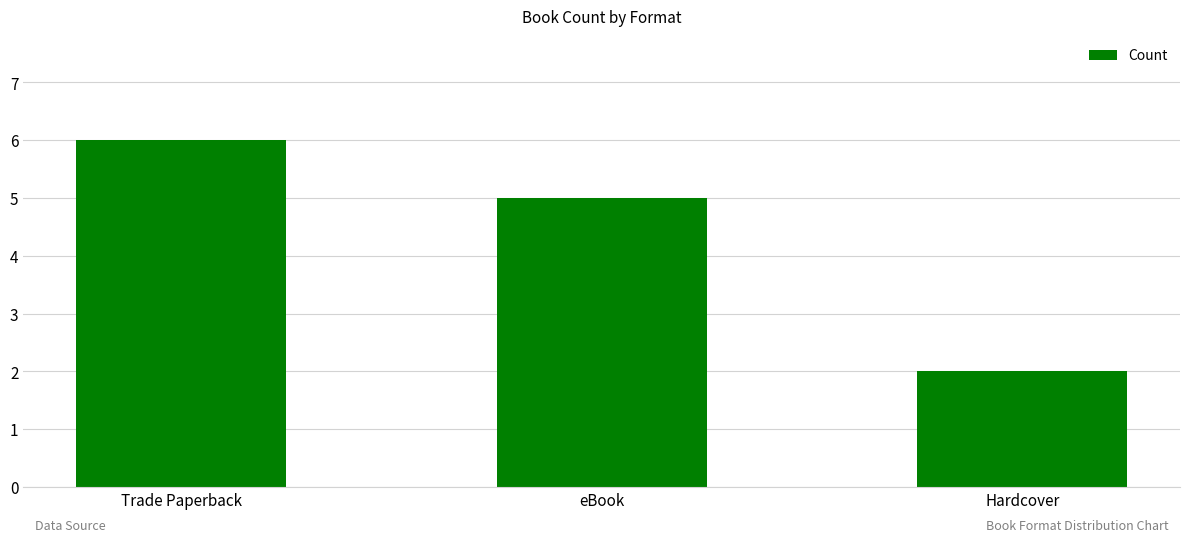

How many bars are there in total?

3